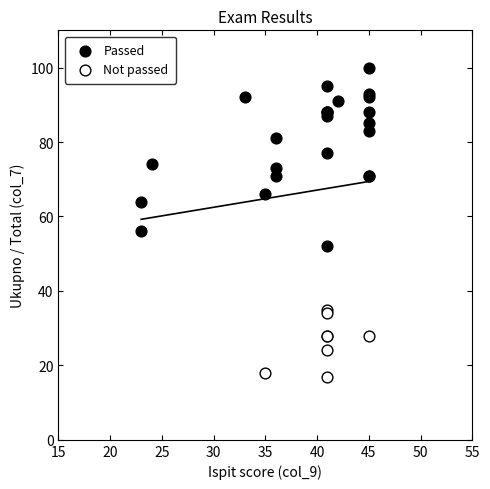

Which series has the widest spread of Y values?

Passed